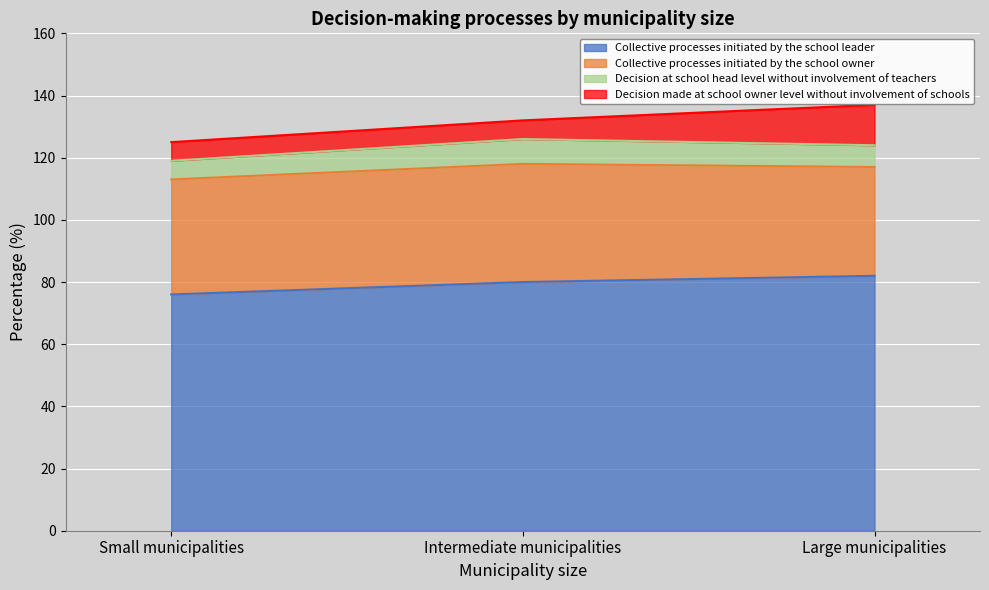

What is the total value across all series at Large municipalities?

137